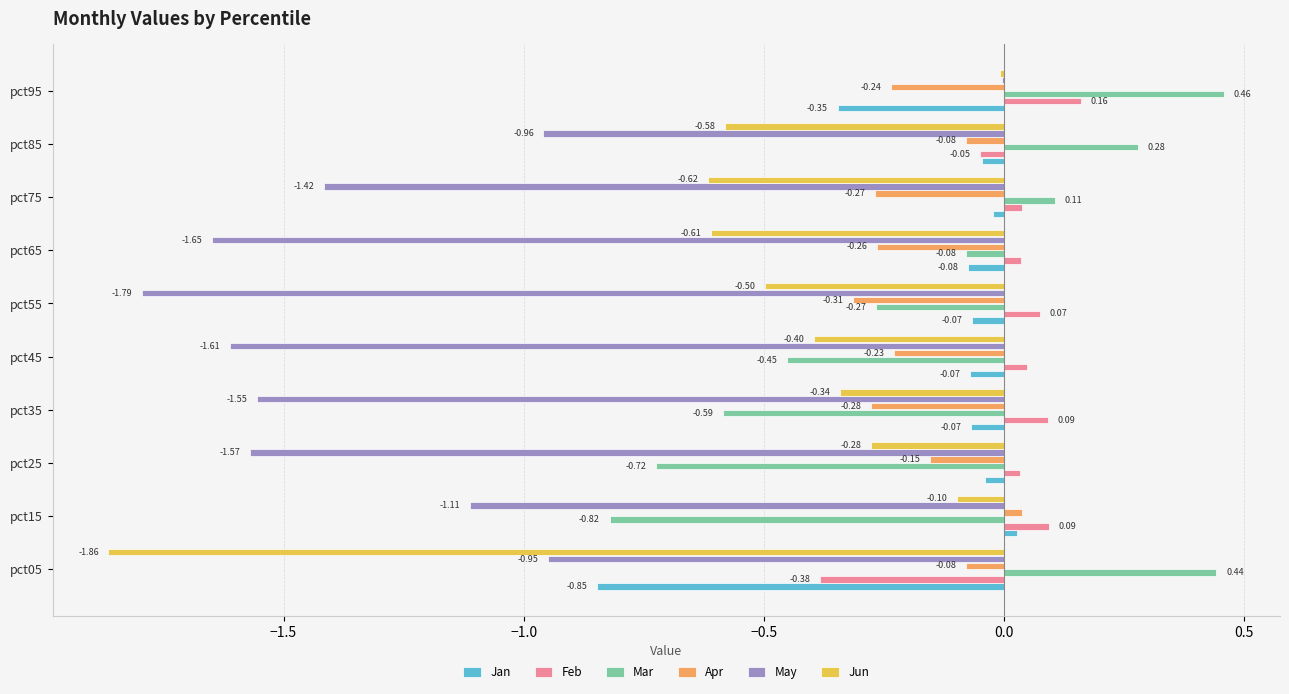

Which series has the largest total across all categories?

Feb